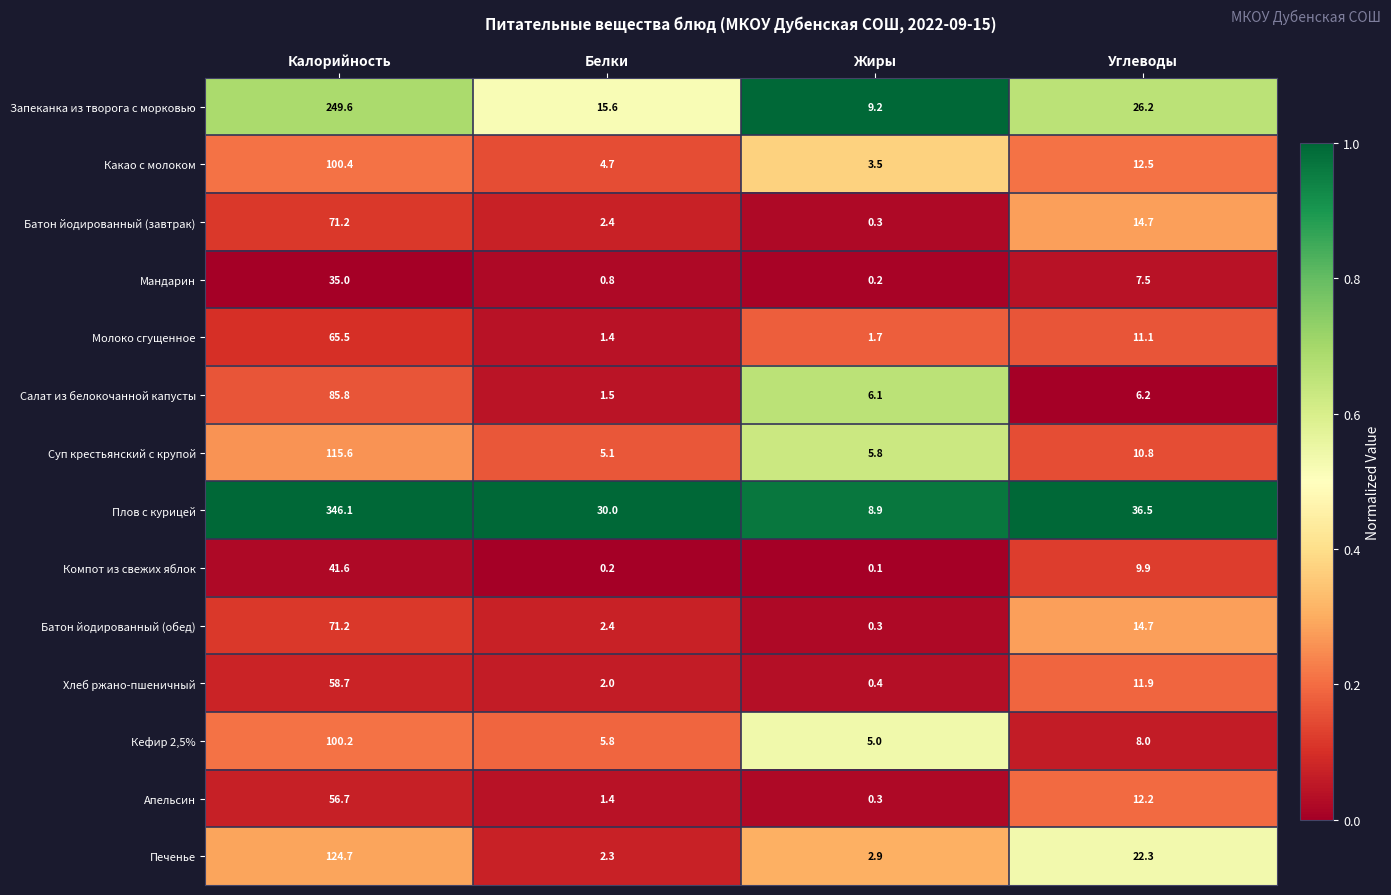

Which series has the largest total across all categories?

Плов с курицей